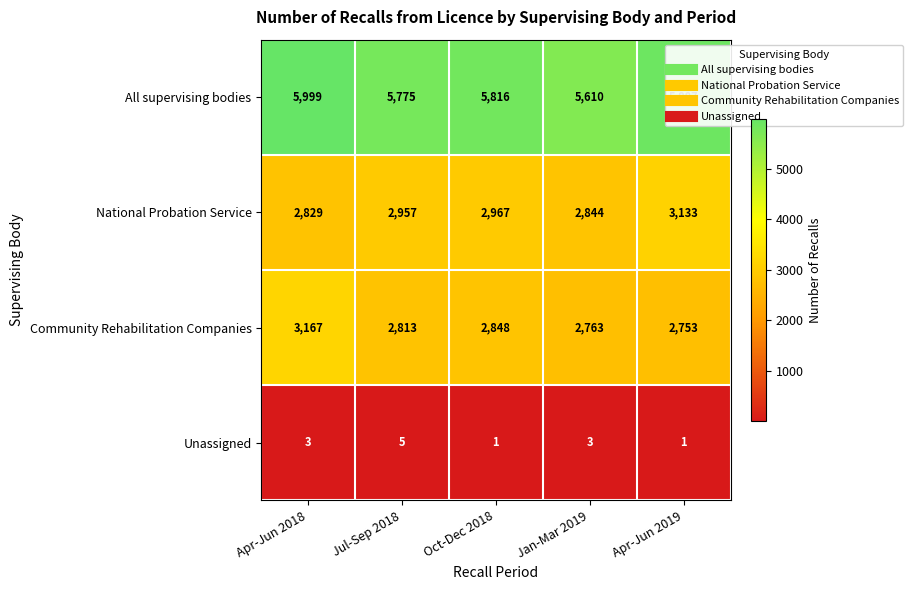

At which label is All supervising bodies closest to 5804?

Oct-Dec 2018